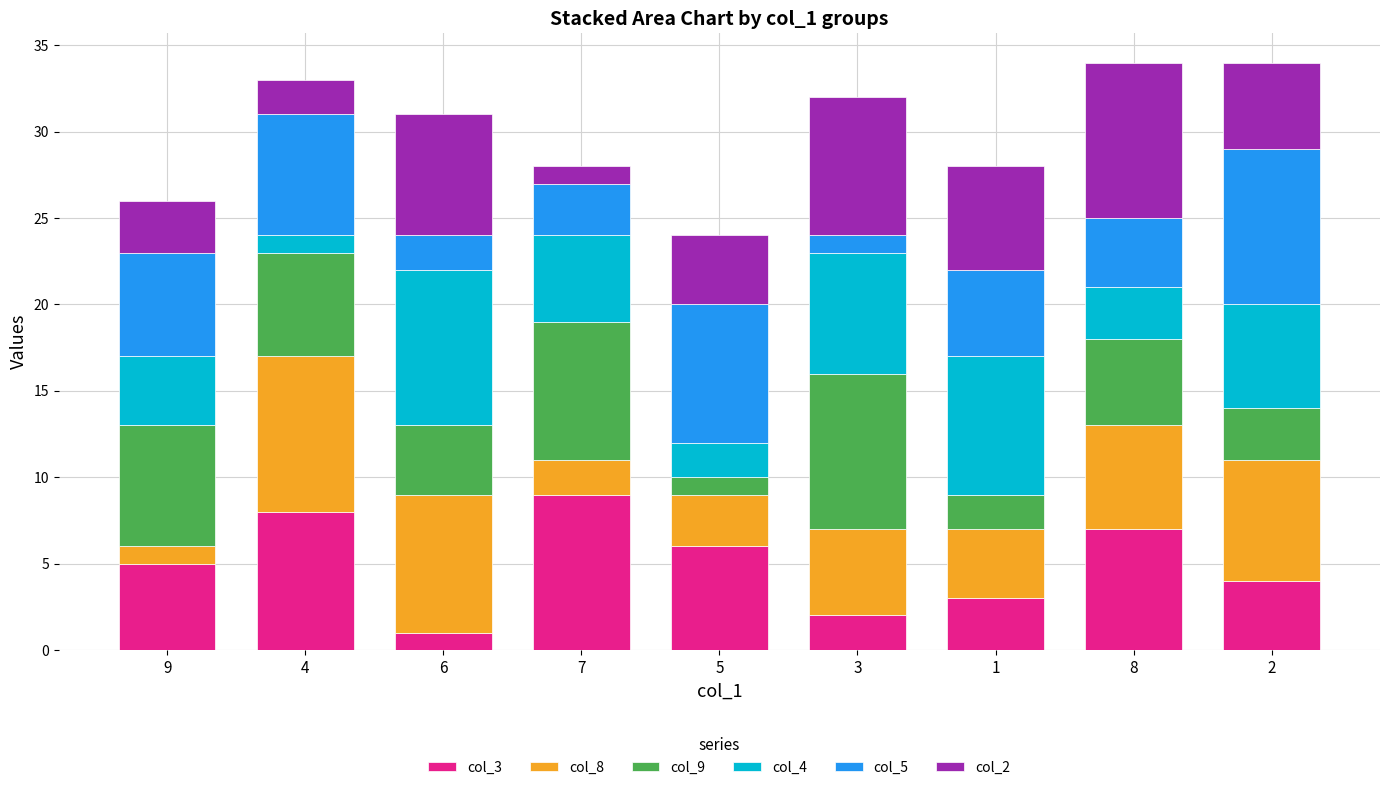

The col_3 series shows 6 at 5. True or false?

True